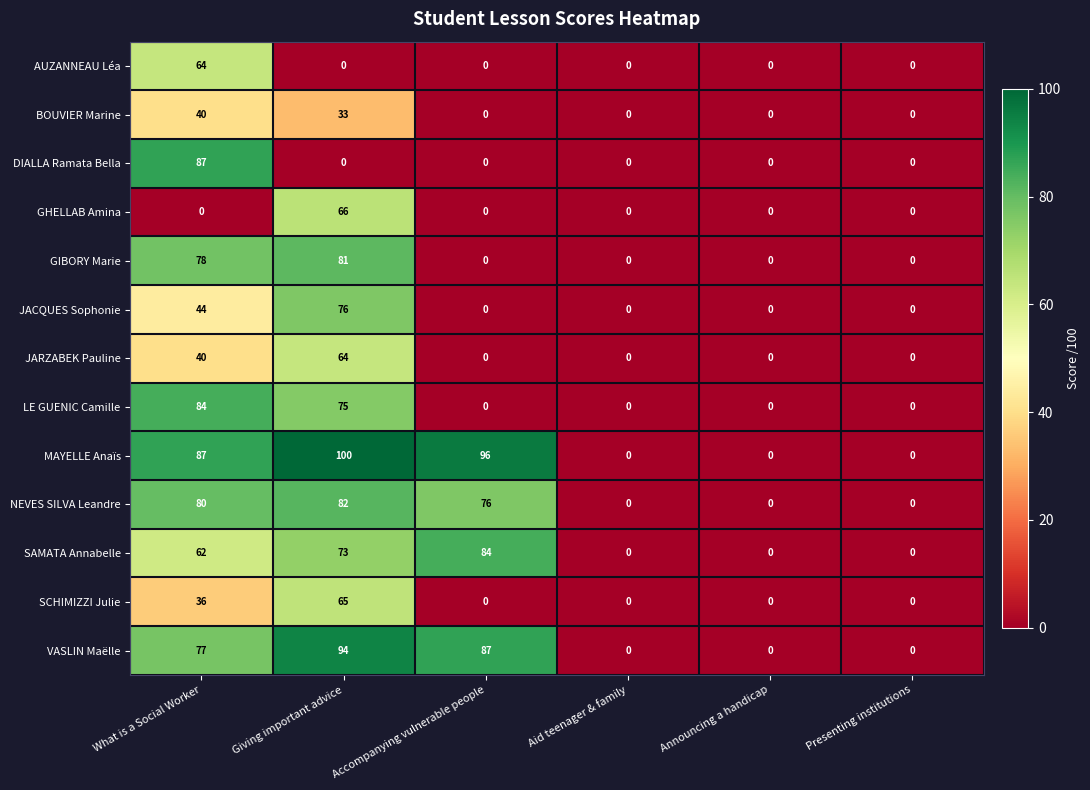

Is it true that SAMATA Annabelle equals 56 at Presenting institutions?

False